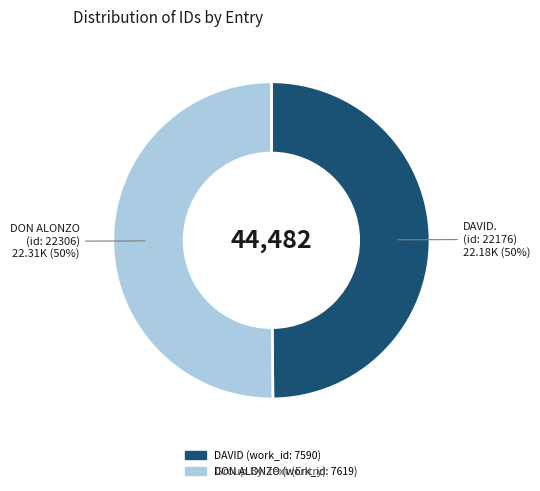

What is the ratio of the value at DAVID (work_id: 7590) to the value at DON ALONZO (work_id: 7619)?

1.0